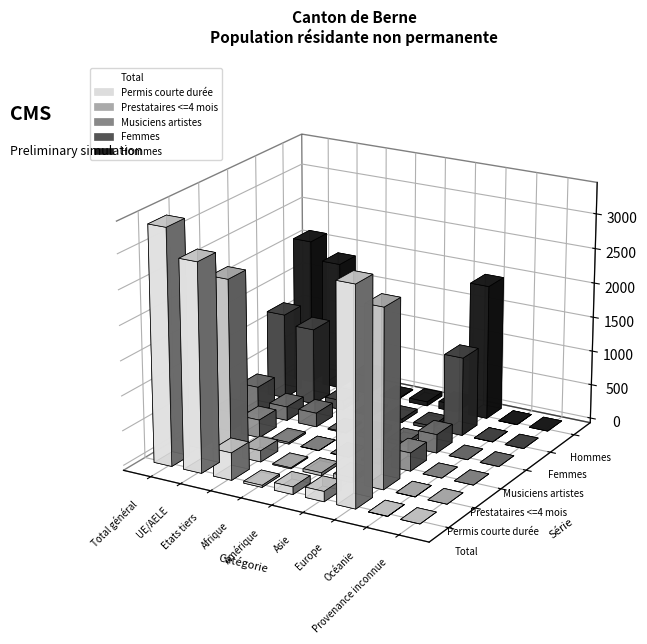

How many positive values does the Total series have?

8